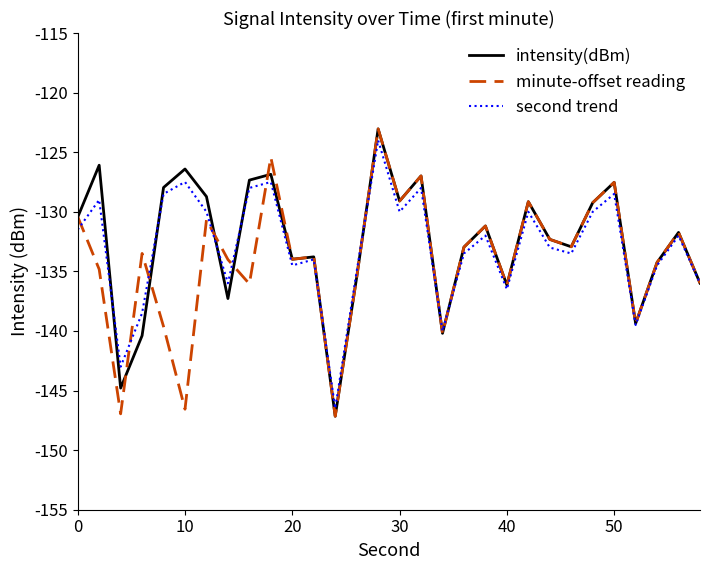

What are all the series names shown in the legend?

intensity(dBm), minute-offset reading, second trend